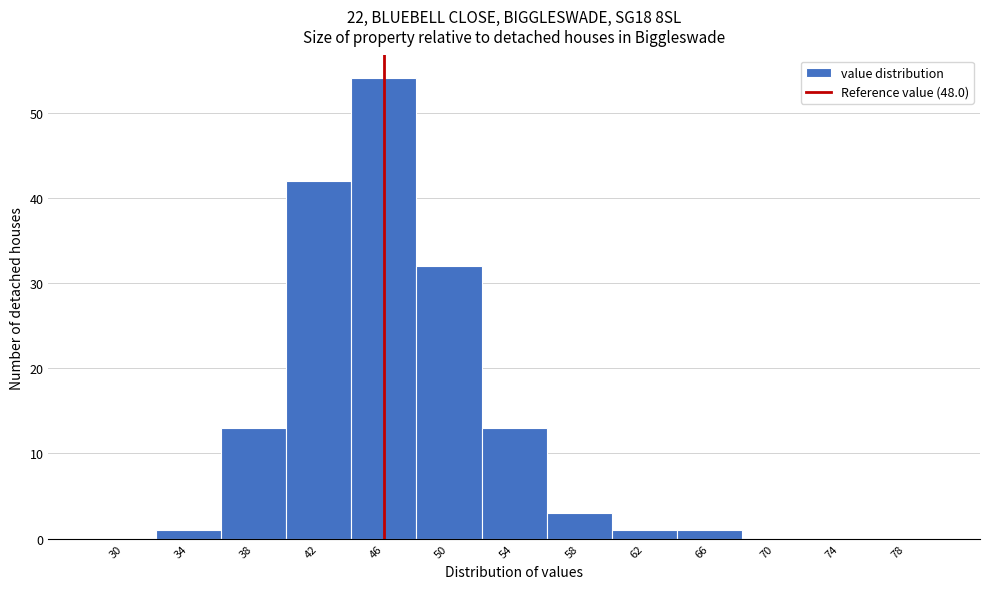

Reading left to right, list all the values displayed in this chart.

30=0	34=1	38=13	42=42	46=54	50=32	54=13	58=3	62=1	66=1	70=0	74=0	78=0